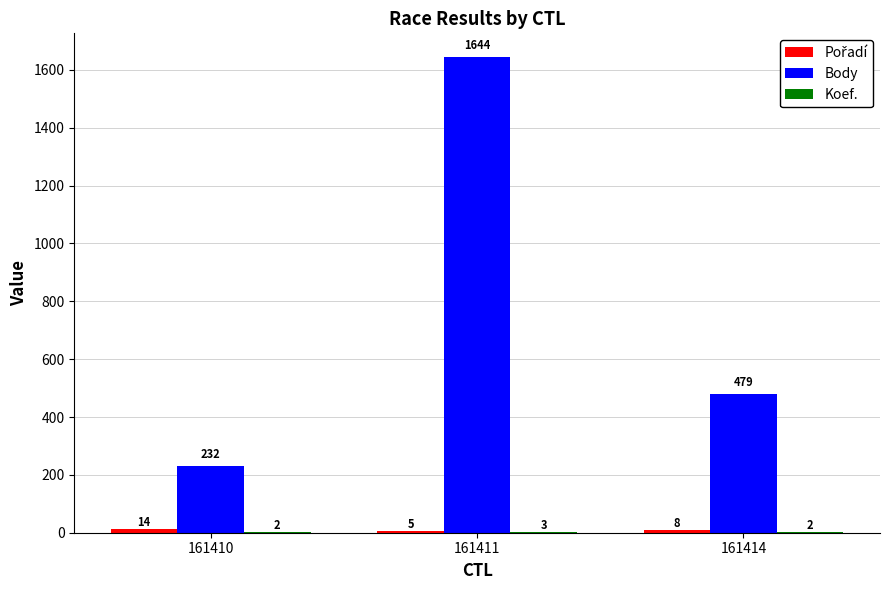

Read the Body value at 161410, to the nearest 10.

230